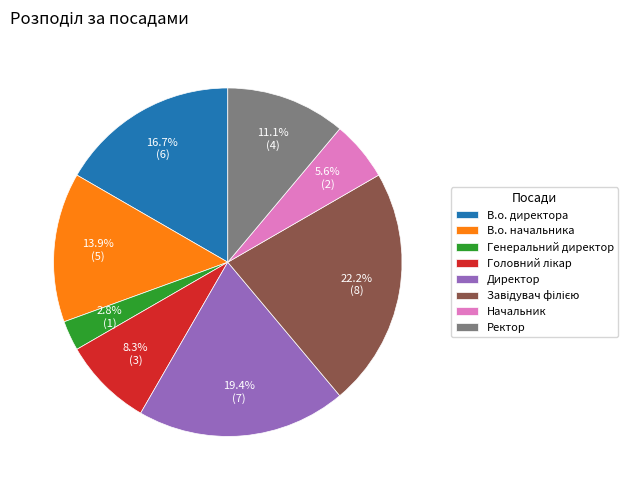

What is the ratio of the value at Начальник to the value at В.о. директора?

0.3